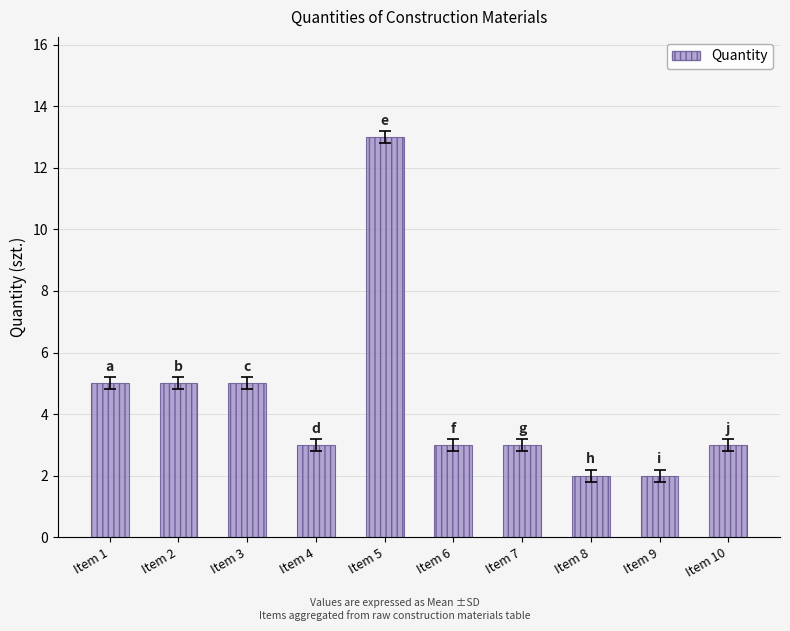

What is the value of the 1st bar from the left?

5